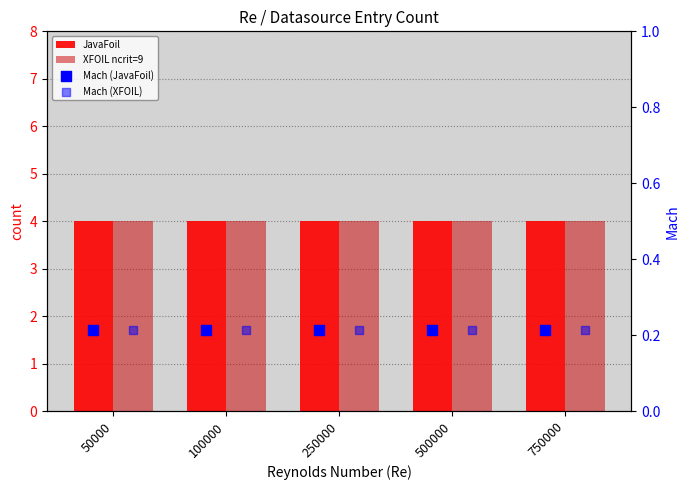

What is the total value across all series at 100000?

8.4